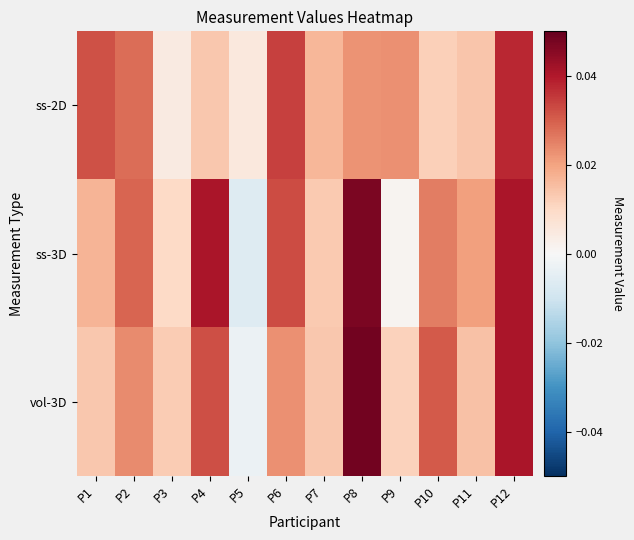

Reading left to right, what are all the values shown in this chart?

ss-2D: P1=0.0	P2=0.0	P3=0.0	P4=0.0	P5=0.0	P6=0.0	P7=0.0	P8=0.0	P9=0.0	P10=0.0	P11=0.0	P12=0.0
ss-3D: P1=0.0	P2=0.0	P3=0.0	P4=0.0	P5=-0.0	P6=0.0	P7=0.0	P8=0.0	P9=0.0	P10=0.0	P11=0.0	P12=0.0
vol-3D: P1=0.0	P2=0.0	P3=0.0	P4=0.0	P5=-0.0	P6=0.0	P7=0.0	P8=0.0	P9=0.0	P10=0.0	P11=0.0	P12=0.0